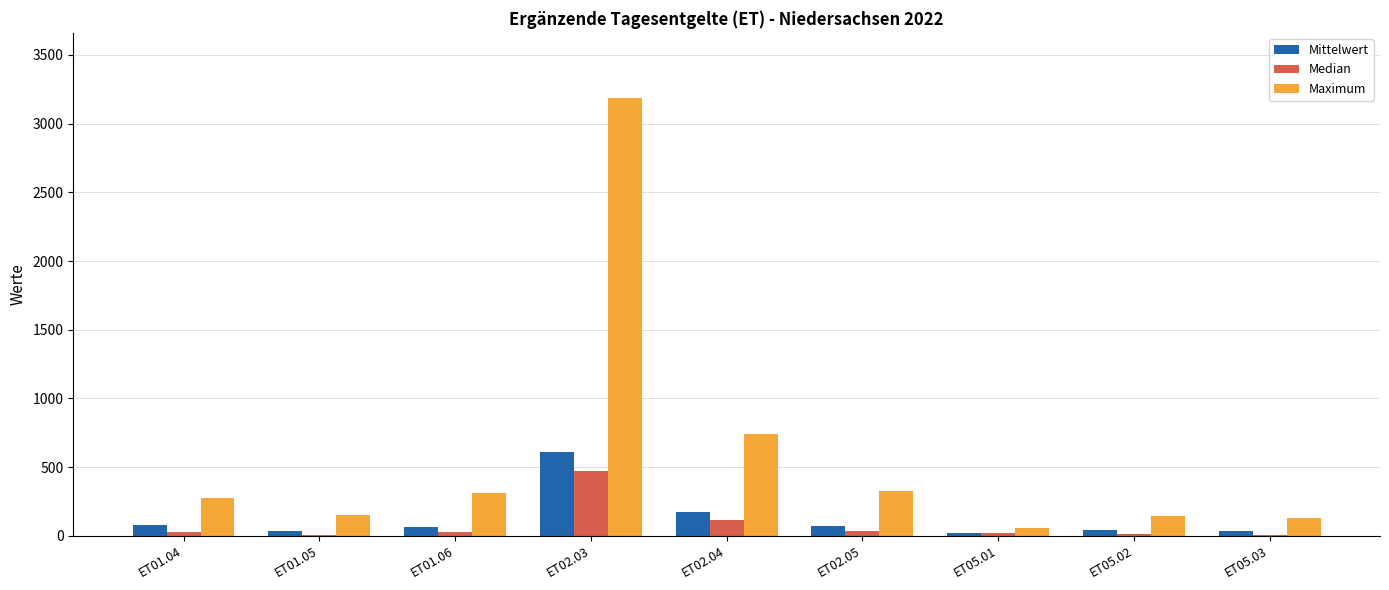

At which label does Median first exceed 26?

ET01.04